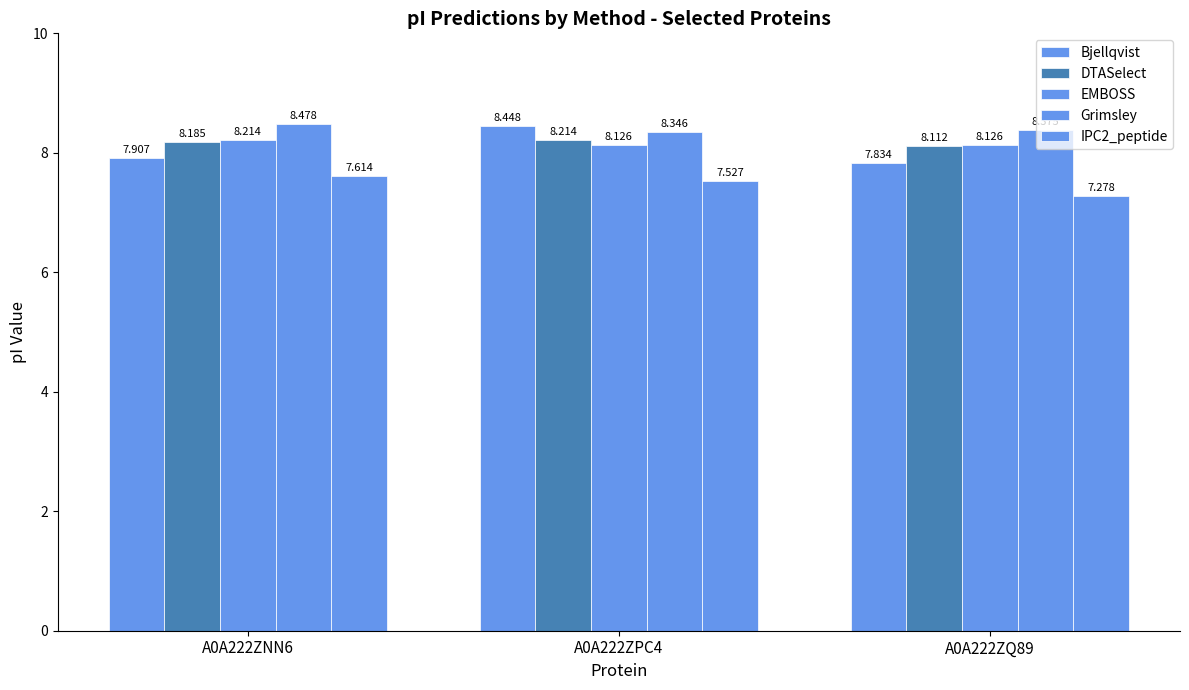

At how many categories does at least one series exceed 8?

3